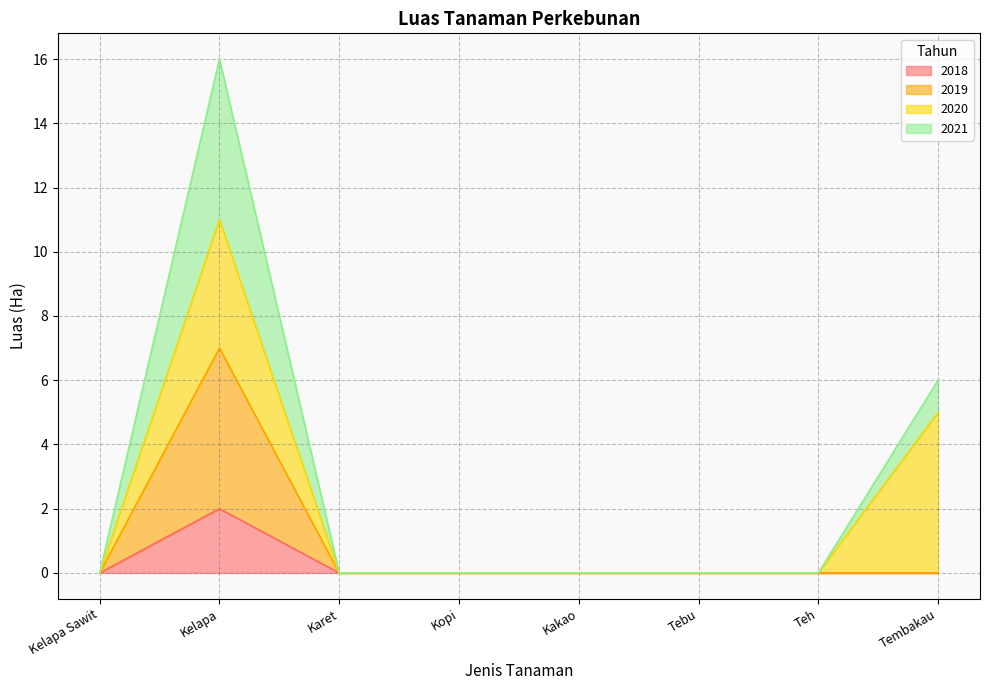

Is it true that 2021 equals 10 at Karet?

False